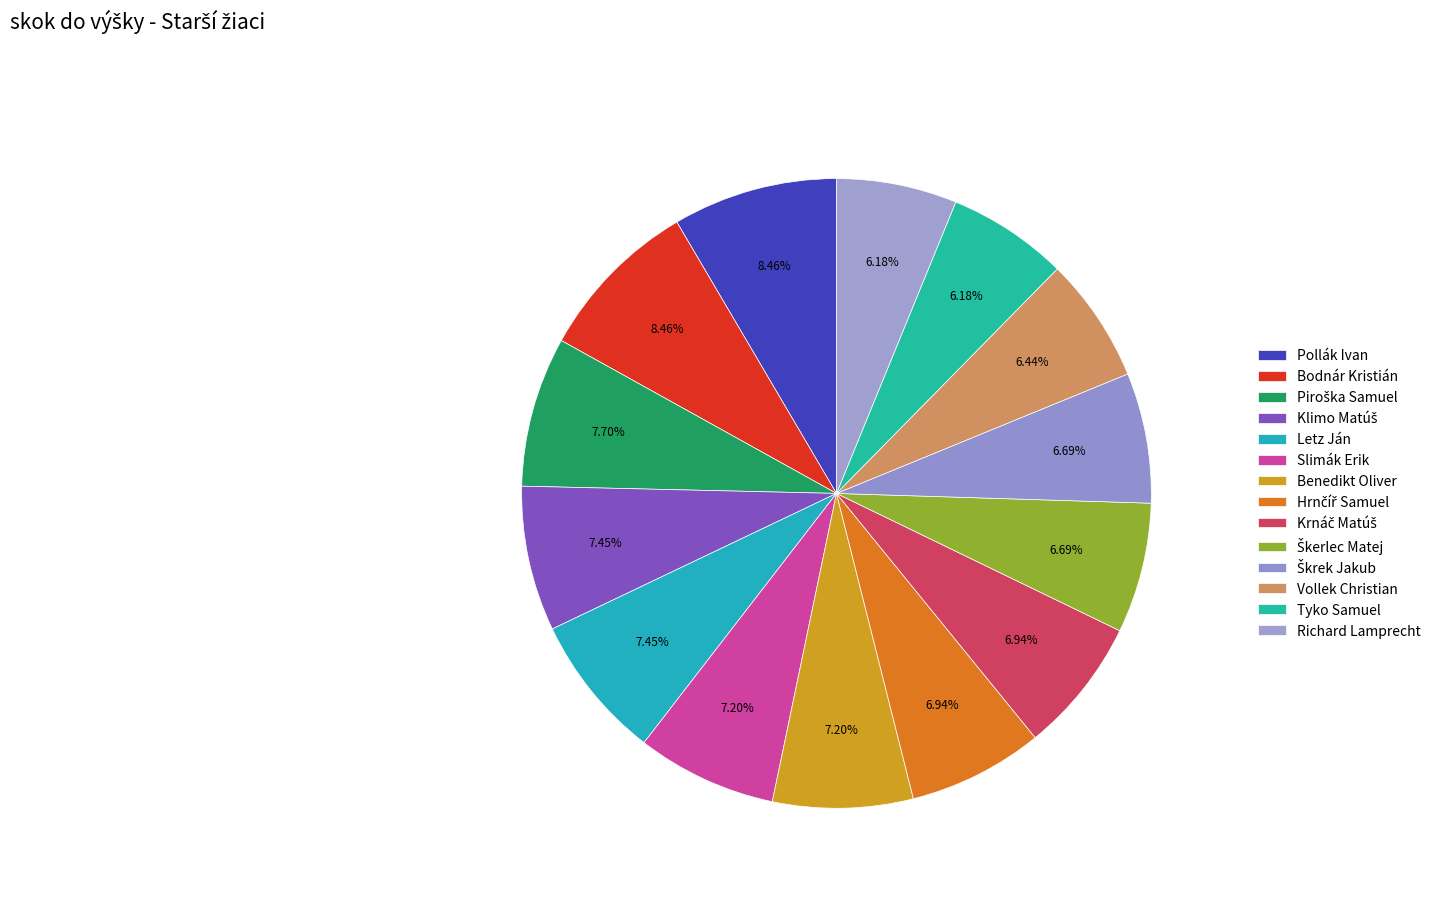

What is the change in value from Piroška Samuel to Richard Lamprecht?

-30